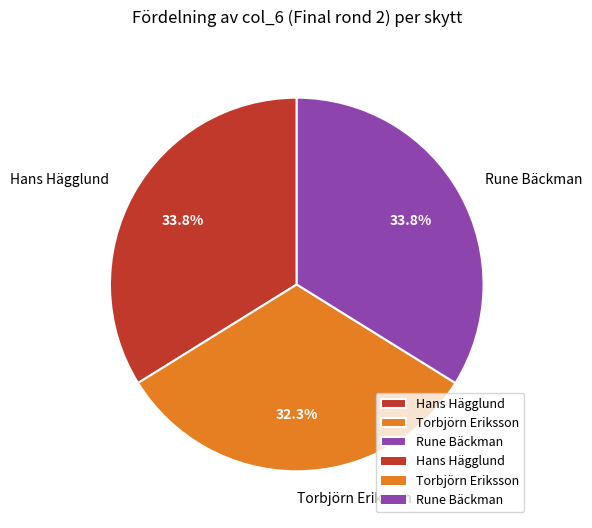

Which has a higher value, Torbjörn Eriksson or Hans Hägglund?

Hans Hägglund